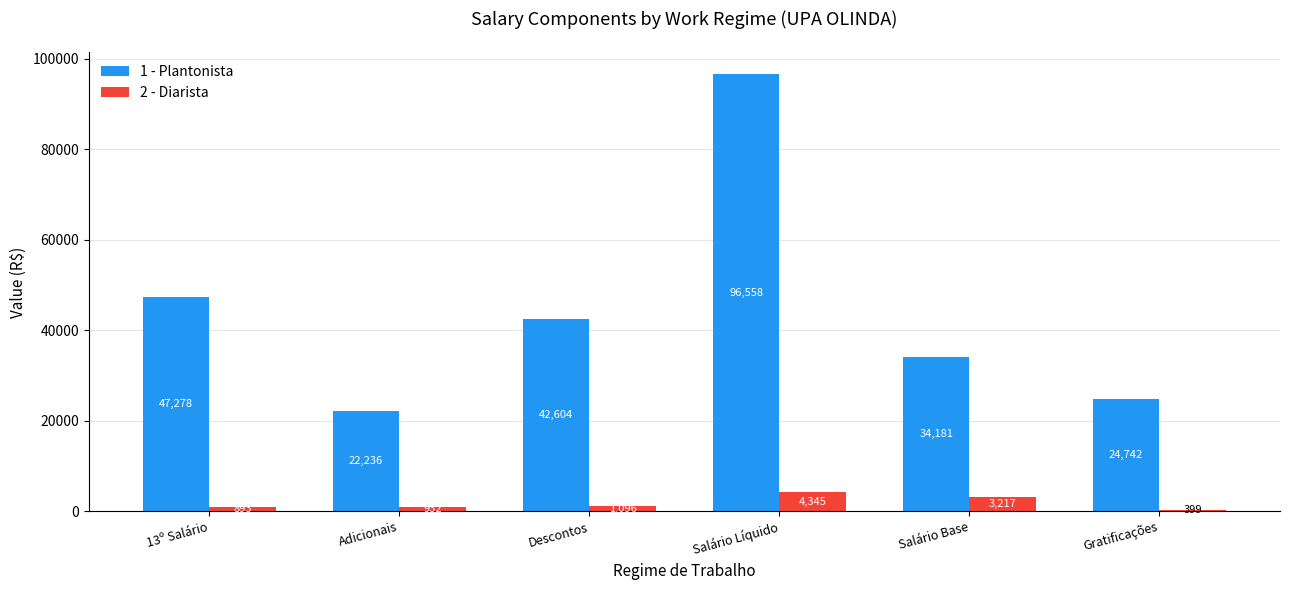

Does the chart contain stacked bars?

No